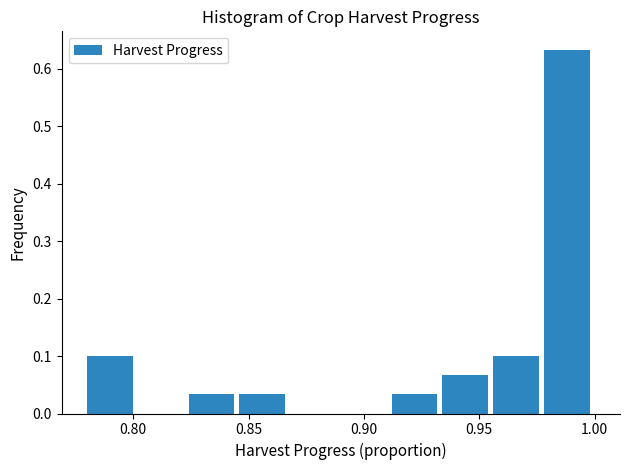

Over which range of the x-axis is the bar tallest?

0.978 to 1.000